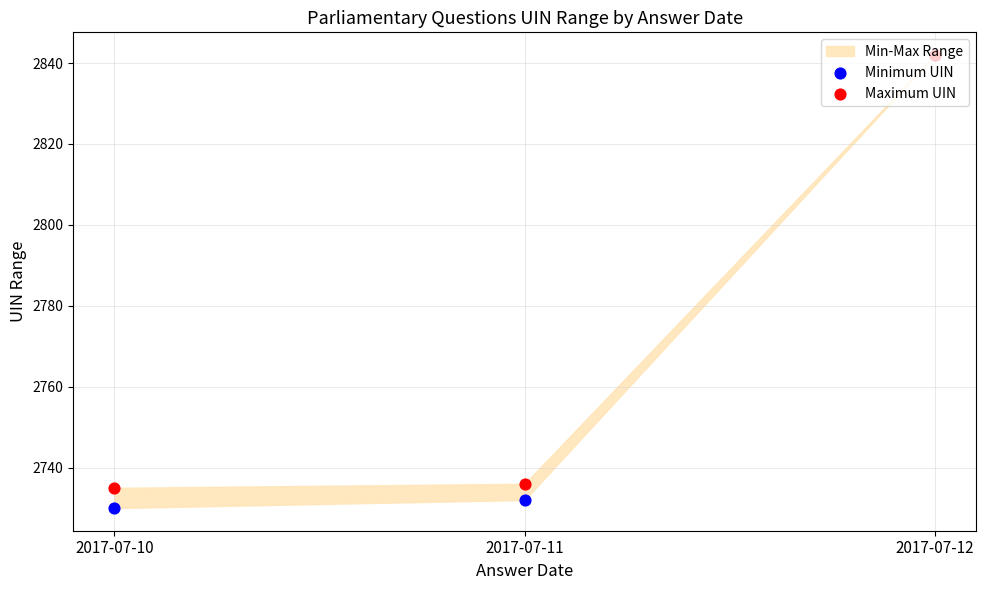

Which series has the largest Y range (max minus min)?

Minimum UIN